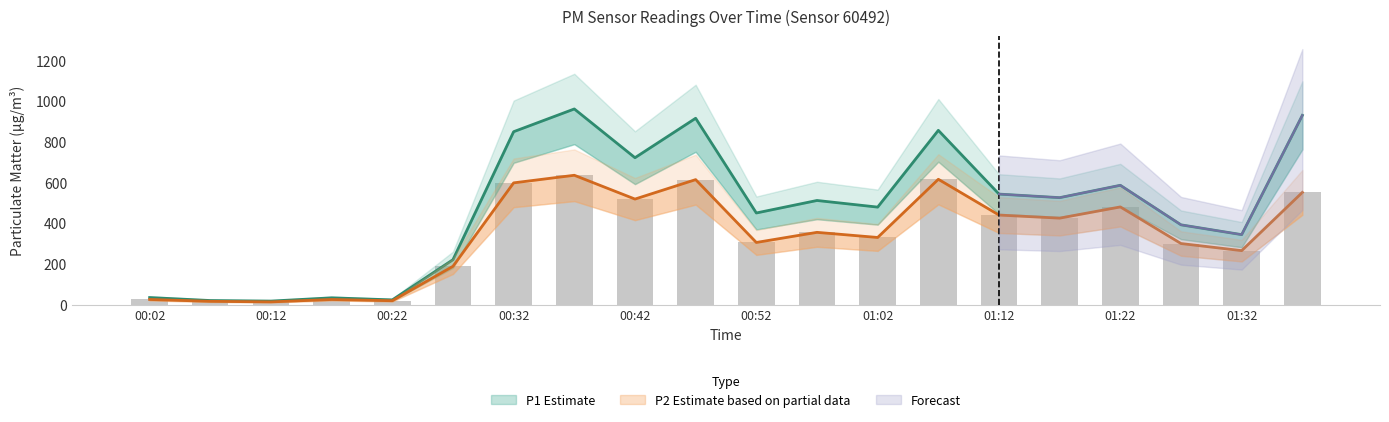

Which has a higher value, 00:17 or 00:57?

00:57